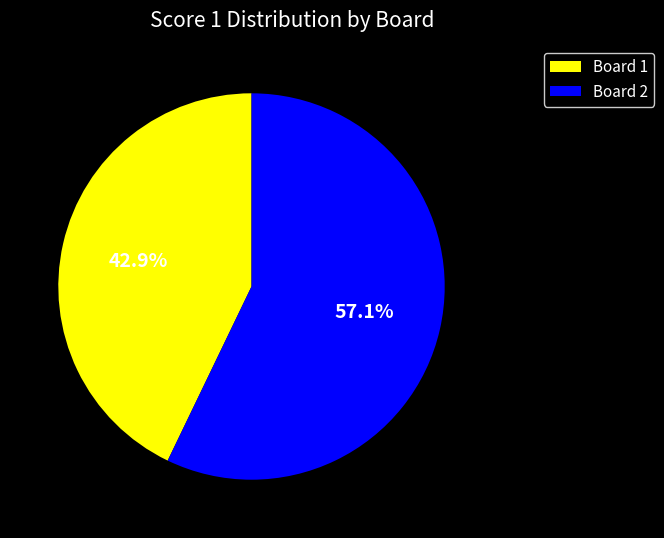

Which category accounts for the majority?

Board 2